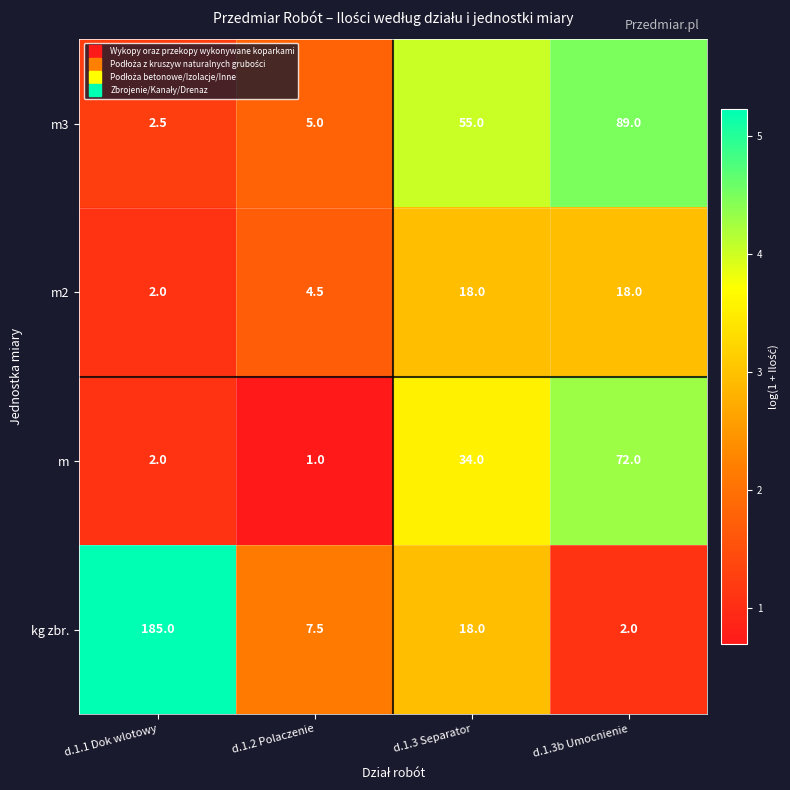

Is it true that kg zbr. equals 7.5 at d.1.2 Polaczenie?

True